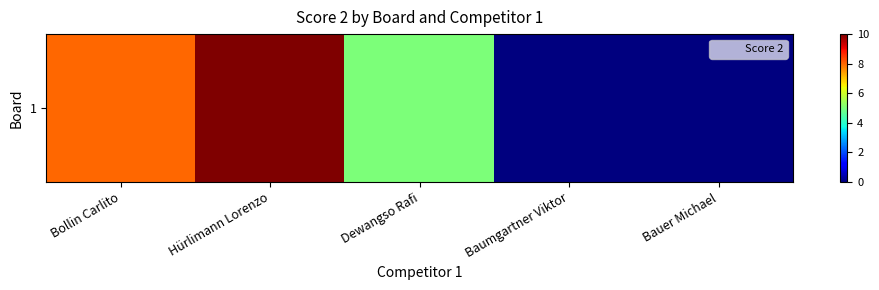

List the labels in order of value, largest first.

Hürlimann Lorenzo, Bollin Carlito, Dewangso Rafi, Baumgartner Viktor, Bauer Michael